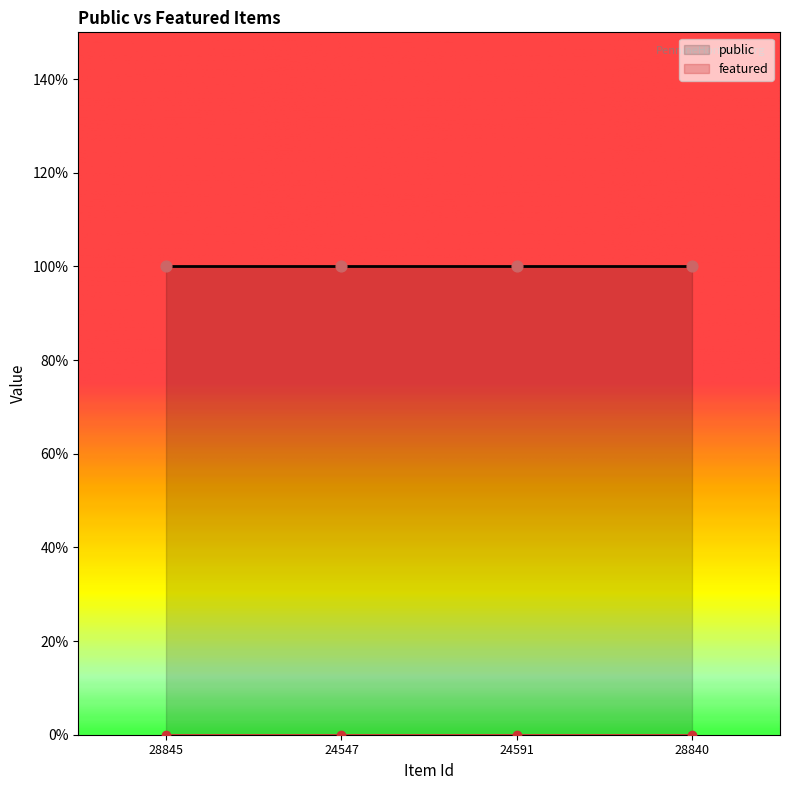

What are all the series names shown in the legend?

public, featured